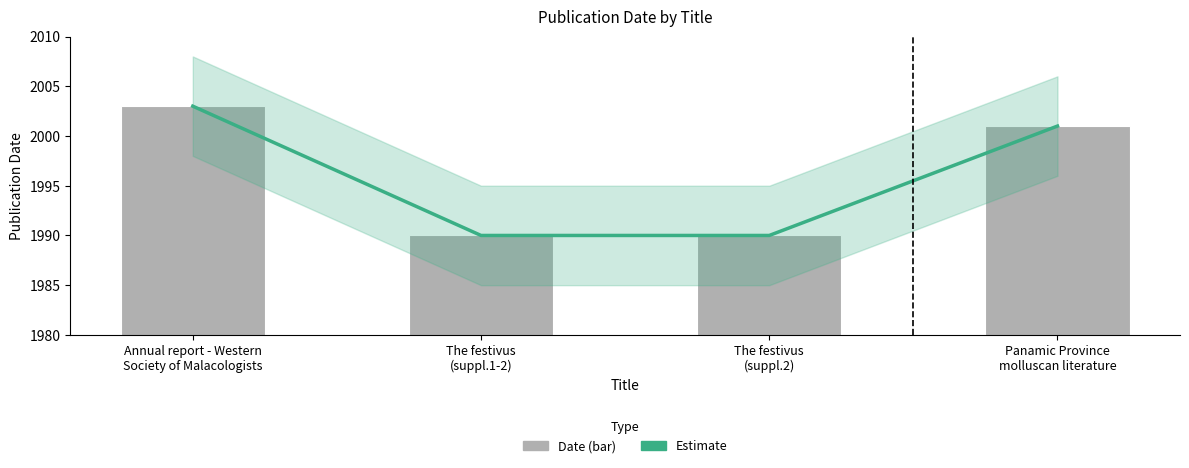

Which has a higher value, Annual report - Western
Society of Malacologists or Panamic Province
molluscan literature?

Annual report - Western
Society of Malacologists